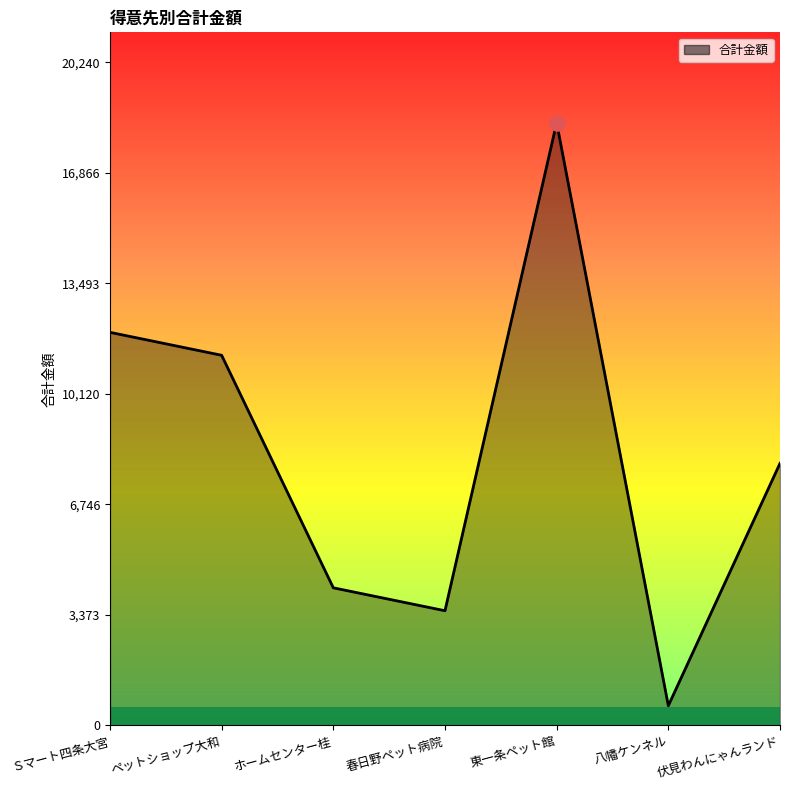

Which has a higher value, 伏見わんにゃんランド or ペットショップ大和?

ペットショップ大和